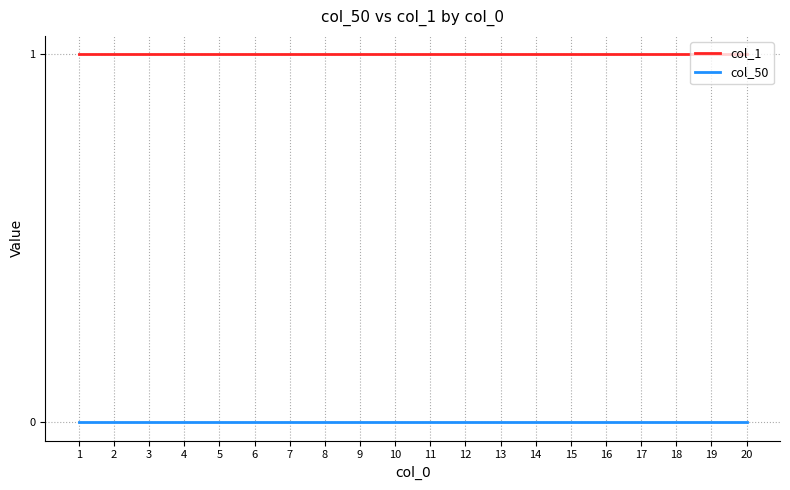

True or false: col_50 has a value of 0 at 11.

True